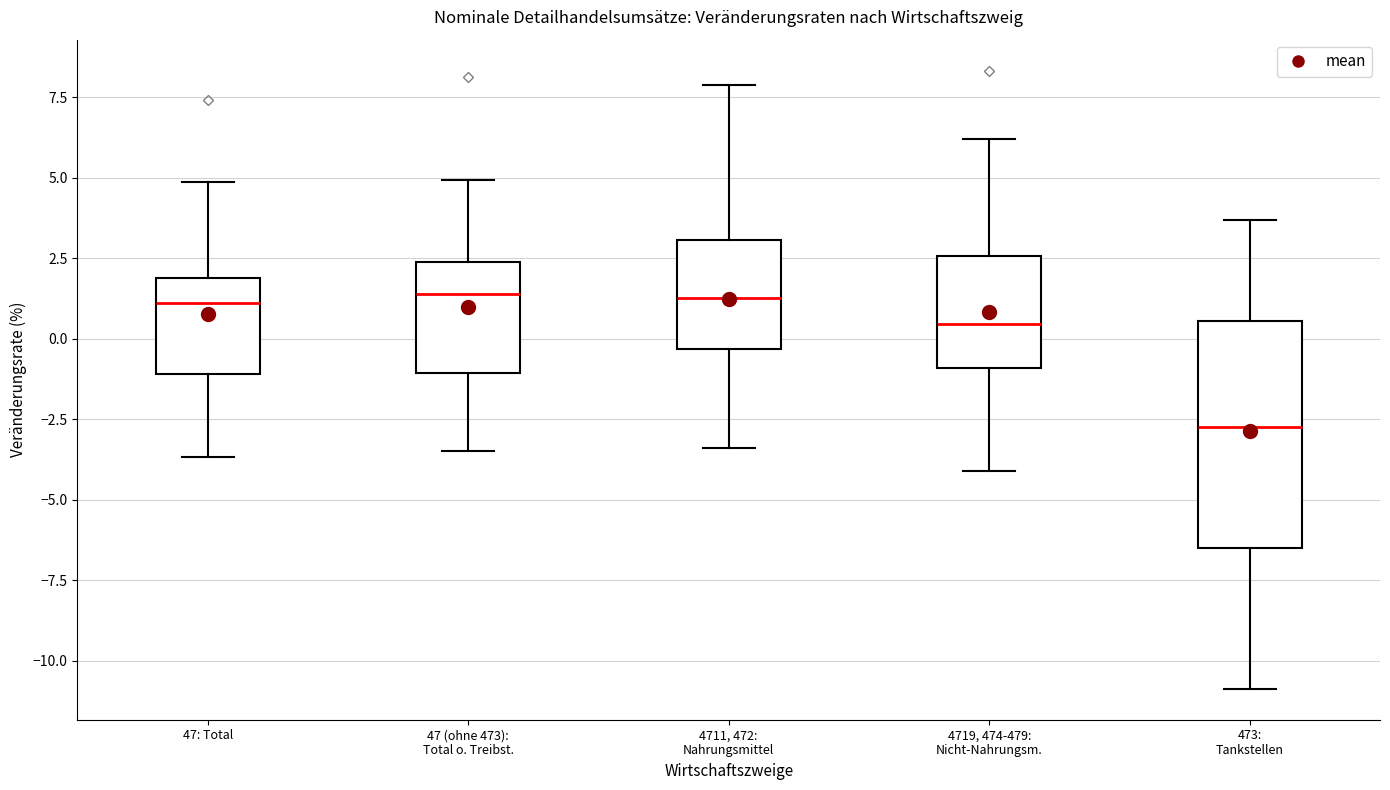

Reading left to right, transcribe this box plot: for each box, give where its median line is, the range the box spans, and where its two whiskers end, as read against the y-axis. The values are not printed on the chart, so give them approximately, as read against the axis.

47: Total: median 1.0, box -1.0 to 2.0, whiskers -3.5 to 5.0
47 (ohne 473): Total o. Treibst.: median 1.5, box -1.0 to 2.5, whiskers -3.5 to 5.0
4711, 472: Nahrungsmittel: median 1.5, box -0.5 to 3.0, whiskers -3.5 to 8.0
4719, 474-479: Nicht-Nahrungsm.: median 0.5, box -1.0 to 2.5, whiskers -4.0 to 6.0
473: Tankstellen: median -3.0, box -6.5 to 0.5, whiskers -11.0 to 3.5